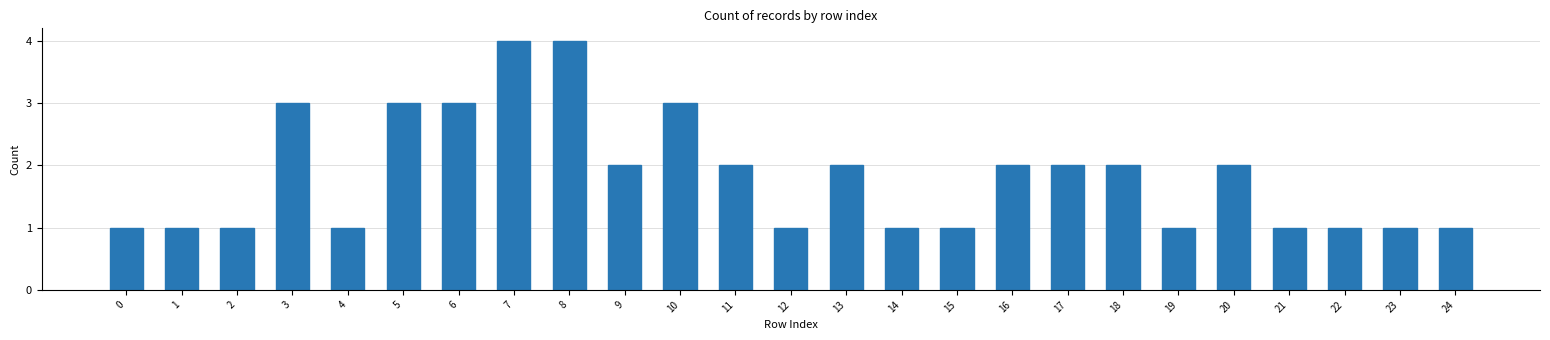

Reading left to right, extract all data points from this chart.

0=1	1=1	2=1	3=3	4=1	5=3	6=3	7=4	8=4	9=2	10=3	11=2	12=1	13=2	14=1	15=1	16=2	17=2	18=2	19=1	20=2	21=1	22=1	23=1	24=1